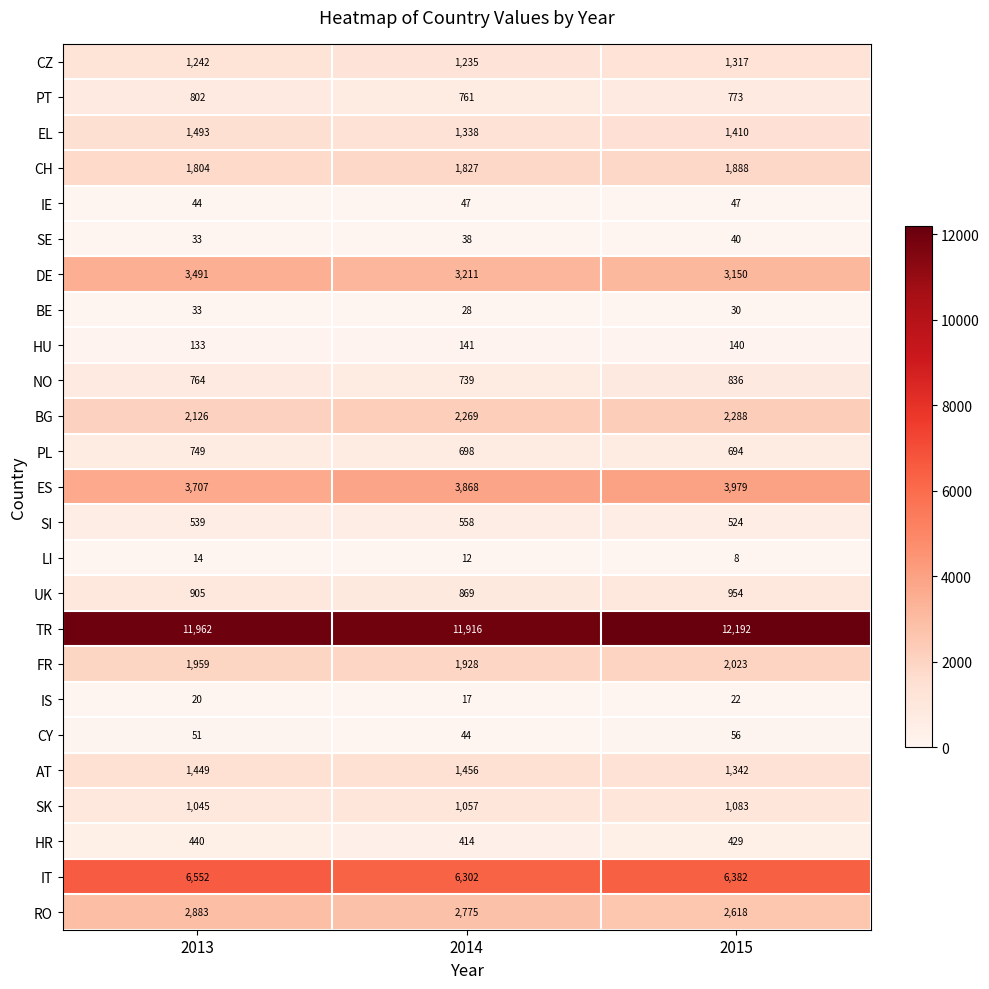

List the series in order of their peak value, lowest first.

LI, IS, BE, SE, IE, CY, HU, HR, SI, PL, PT, NO, UK, SK, CZ, AT, EL, CH, FR, BG, RO, DE, ES, IT, TR